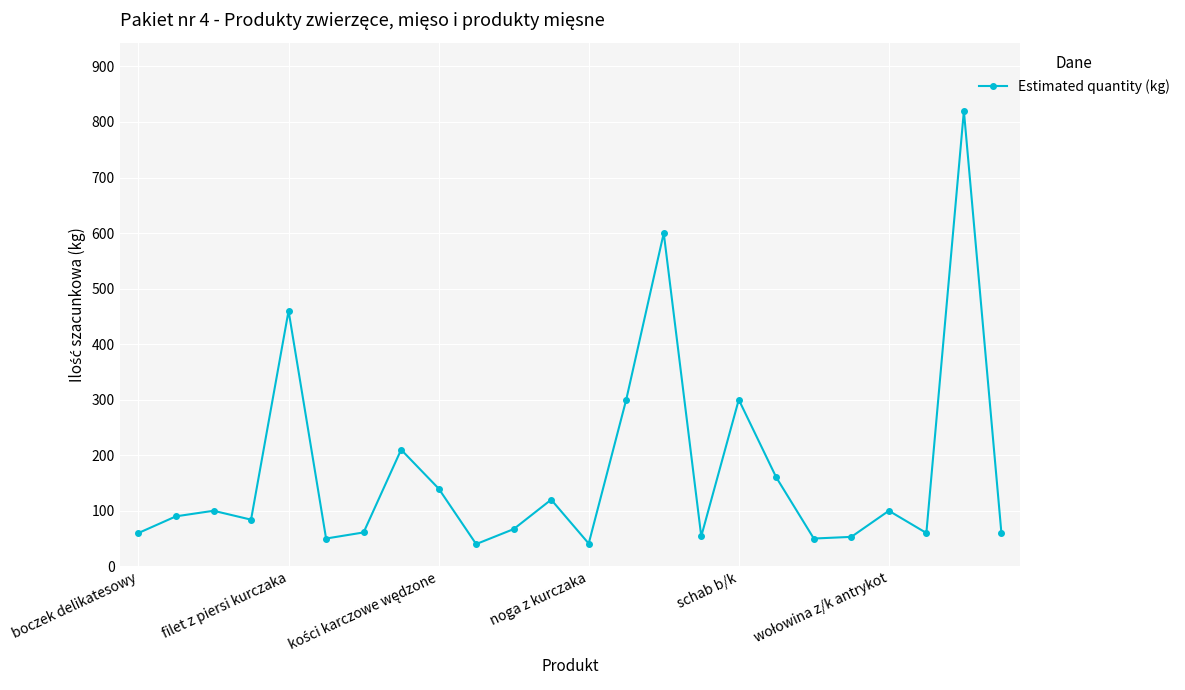

How many lines are shown in the chart?

1